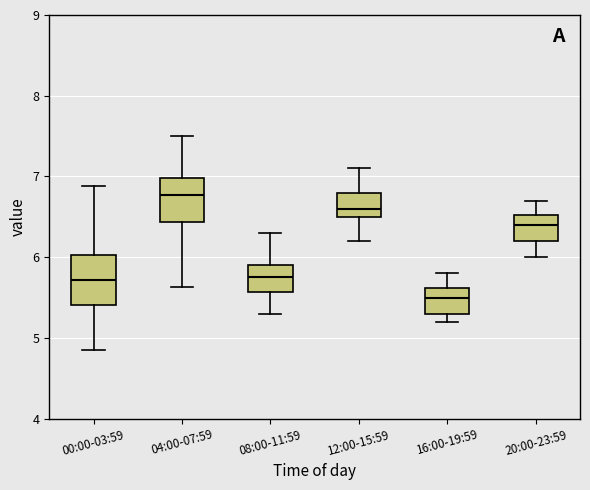

Reading left to right, transcribe this box plot: for each box, give where its median line is, the range the box spans, and where its two whiskers end, as read against the y-axis. The values are not printed on the chart, so give them approximately, as read against the axis.

00:00-03:59: median 5.7, box 5.4 to 6.0, whiskers 4.9 to 6.9
04:00-07:59: median 6.8, box 6.4 to 7.0, whiskers 5.6 to 7.5
08:00-11:59: median 5.8, box 5.6 to 5.9, whiskers 5.3 to 6.3
12:00-15:59: median 6.6, box 6.5 to 6.8, whiskers 6.2 to 7.1
16:00-19:59: median 5.5, box 5.3 to 5.6, whiskers 5.2 to 5.8
20:00-23:59: median 6.4, box 6.2 to 6.5, whiskers 6.0 to 6.7